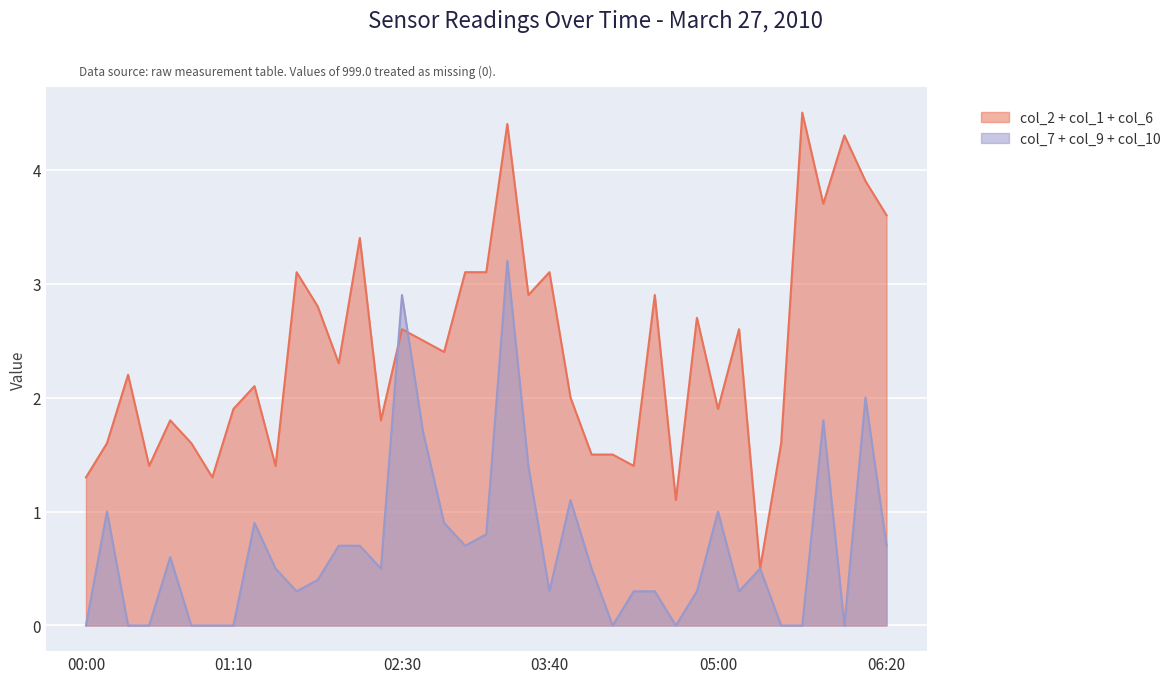

After their last crossing, which series has the higher values: col_9 or col_1?

col_1